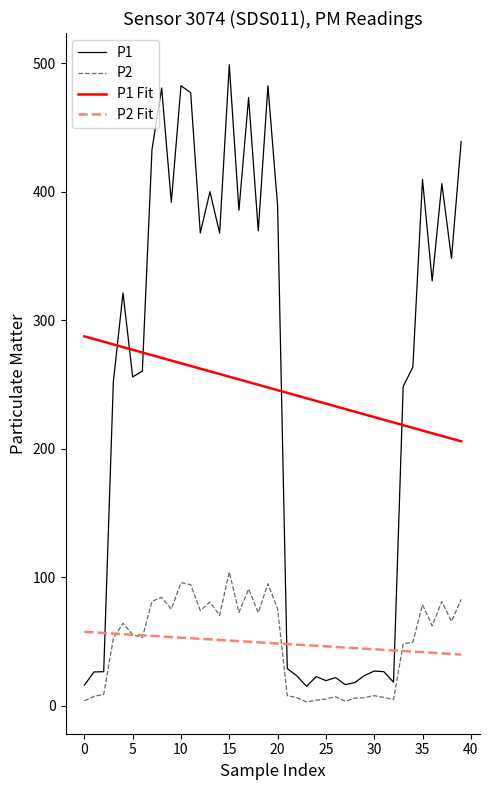

Which series has the widest spread of values?

P1